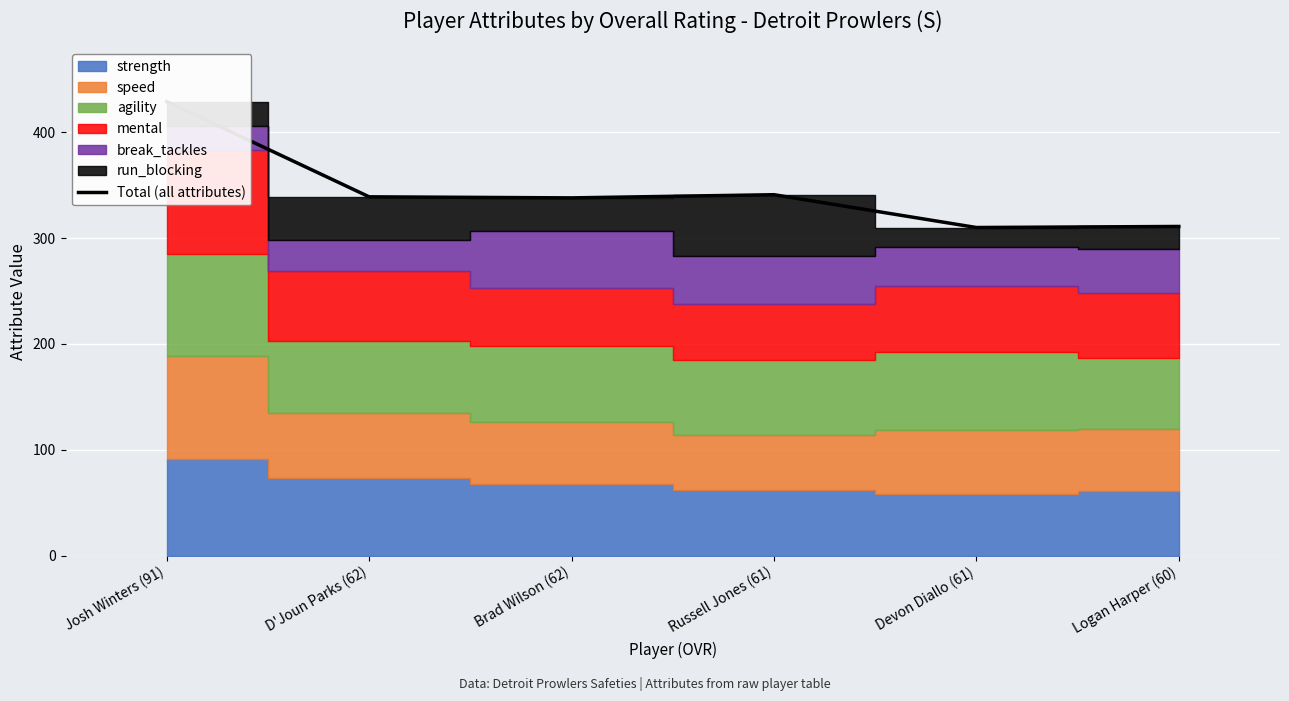

How many interior local peaks (higher than both neighbors) does the data have?

1